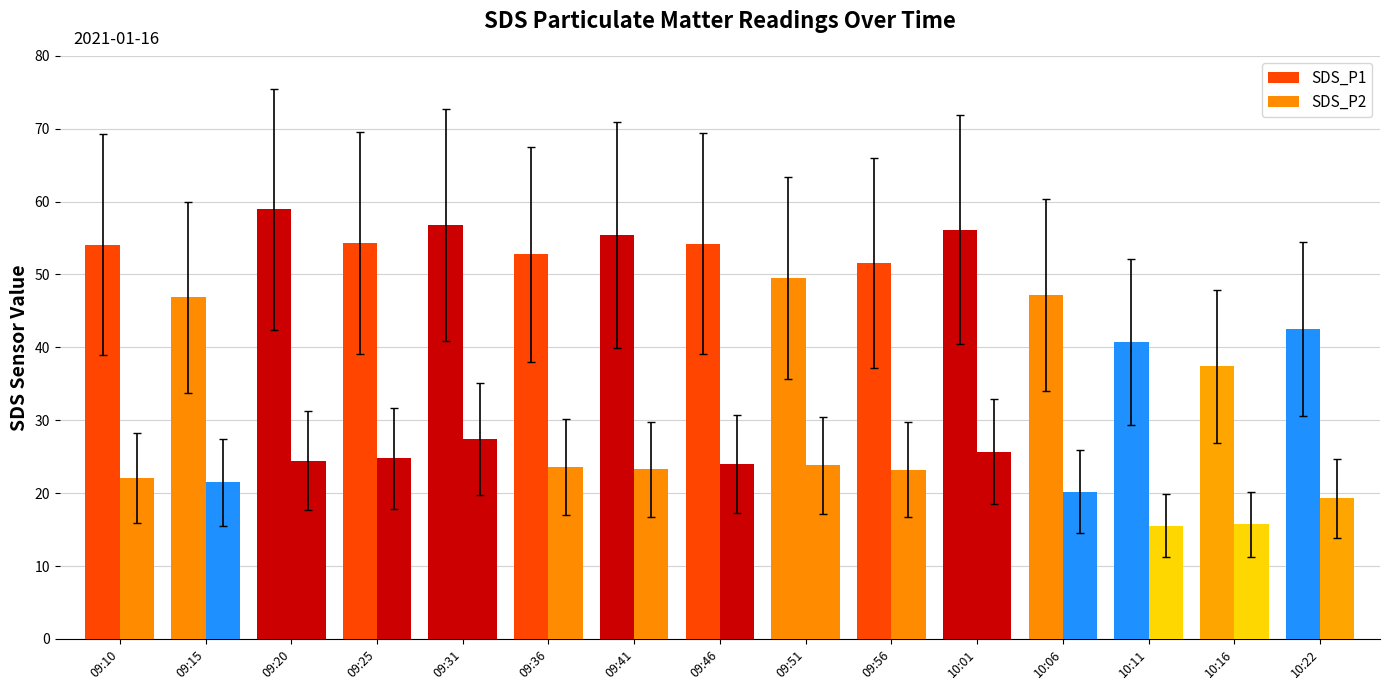

Which has a higher value, 09:51 or 09:25?

09:25